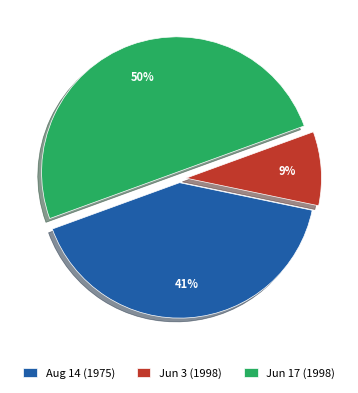

What is the largest slice in the pie chart?

Jun 17 (1998)